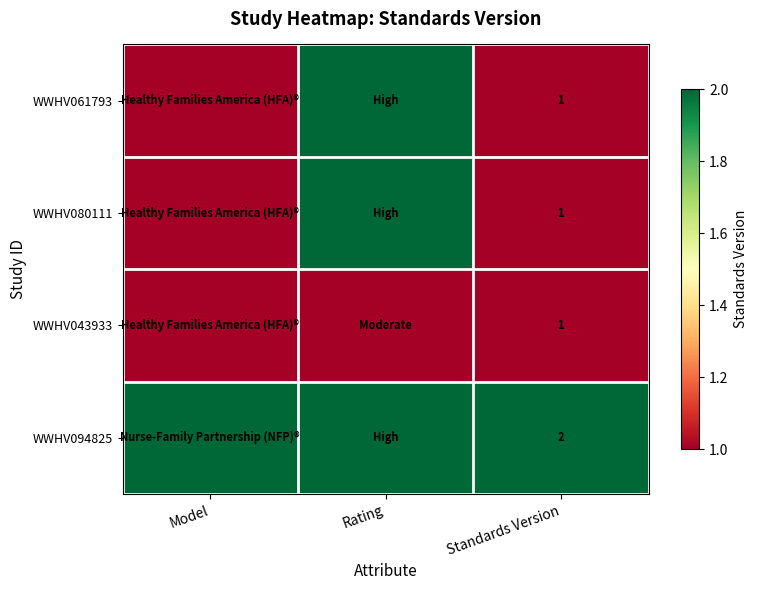

What is the spread (max minus min) of values at Model?

1